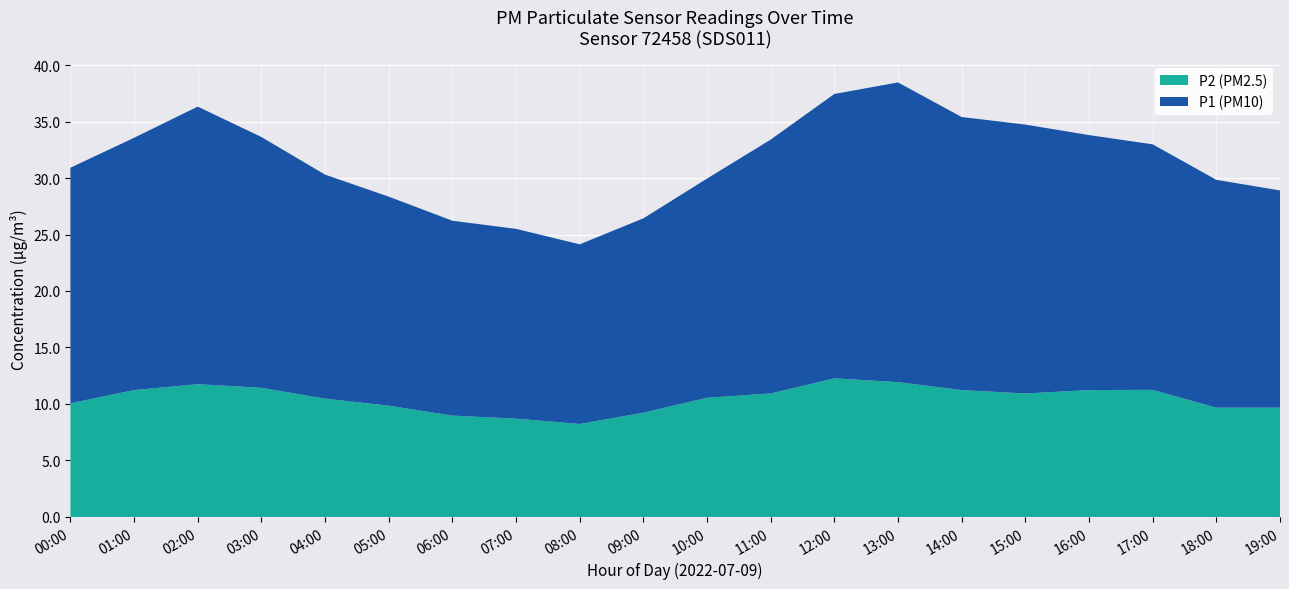

What is the difference between the P2 (PM2.5) values at 04:00 and 06:00?

1.5